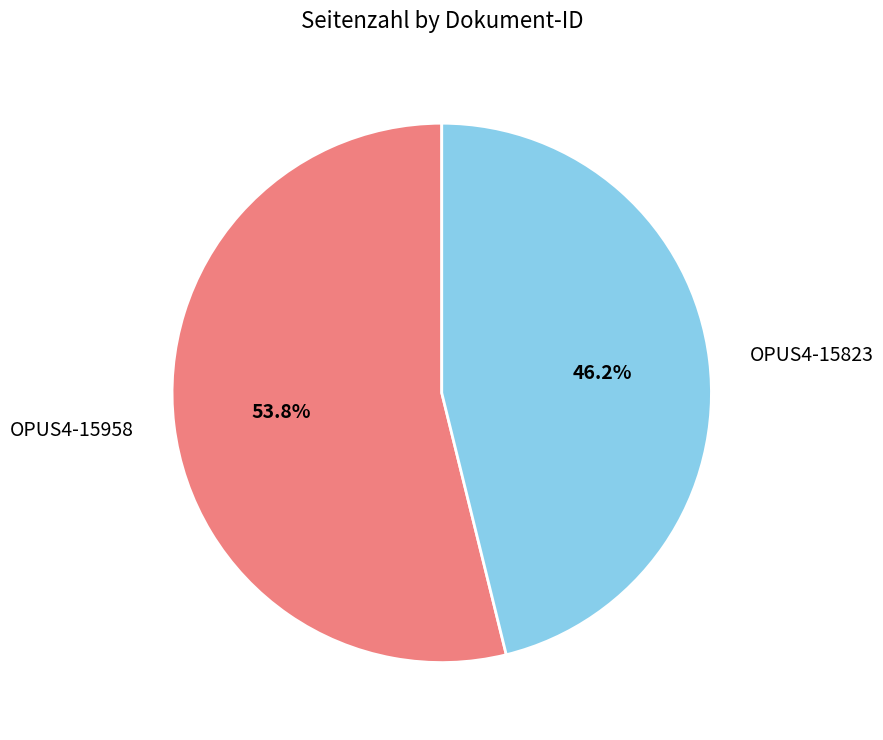

How many segments does this pie chart have?

2